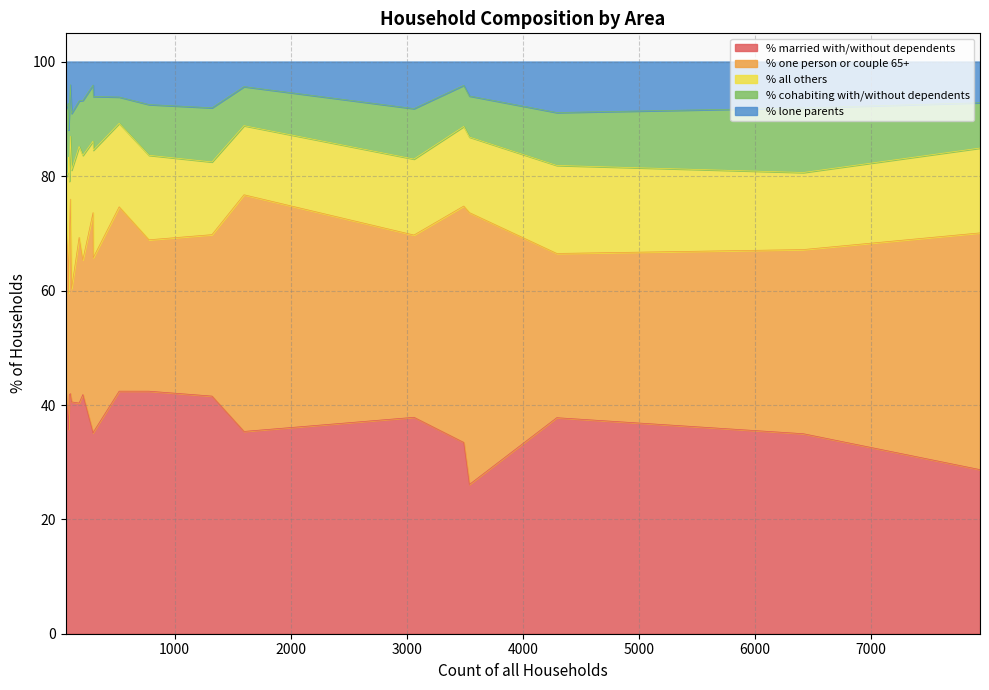

What is the minimum value for % married with/without dependents?

26.1